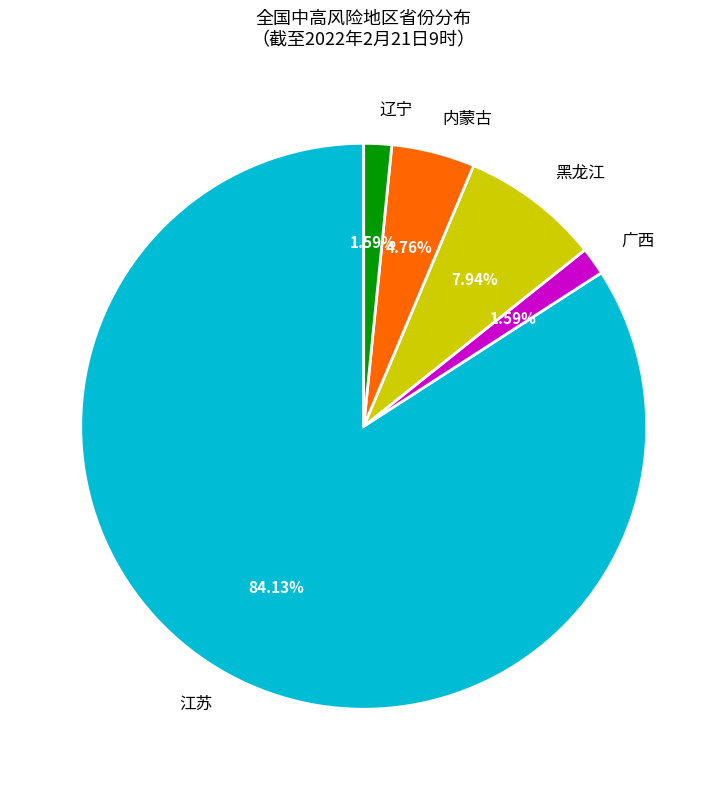

Which slice is the largest?

江苏